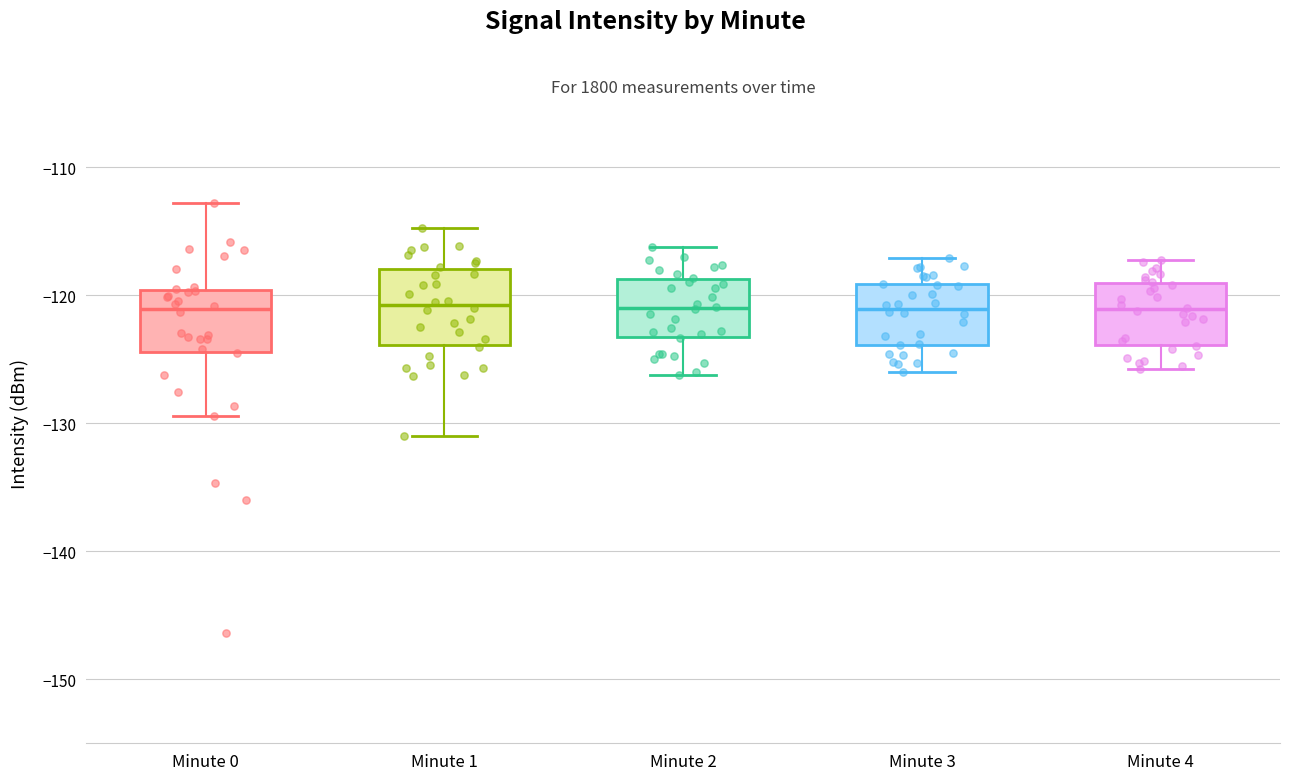

Where is the lower edge of the box for Minute 0 on the y-axis? The values are not printed on the chart, so give them approximately, as read against the axis.

-124